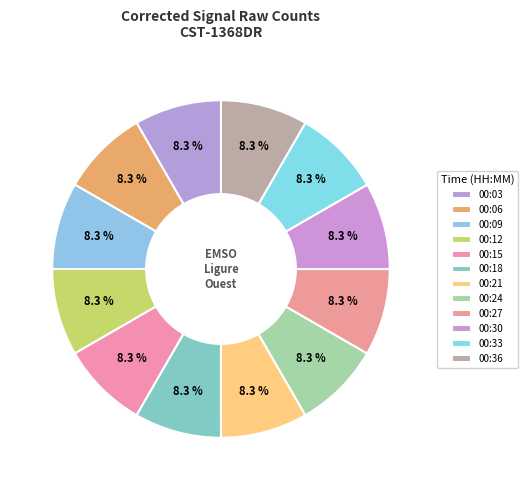

Is there any slice that represents more than half of the pie?

No